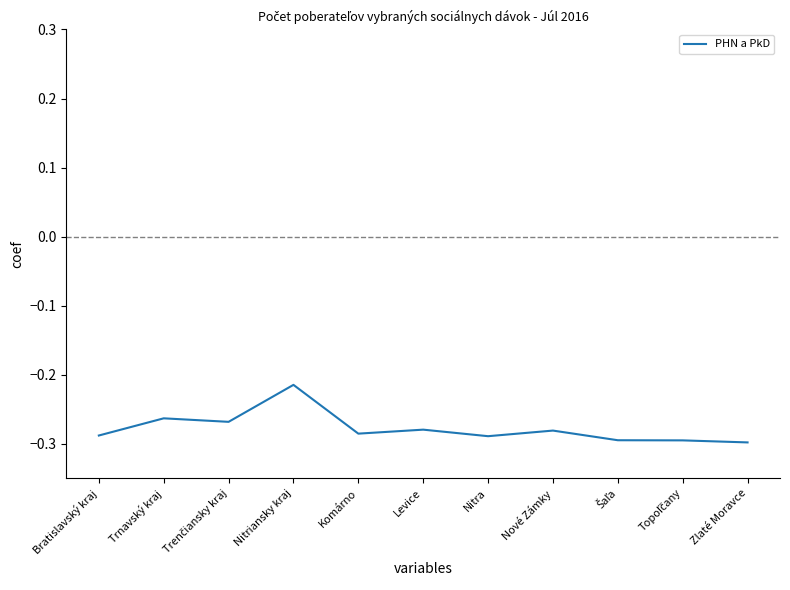

True or false: the data has more than 0 interior local peaks.

True